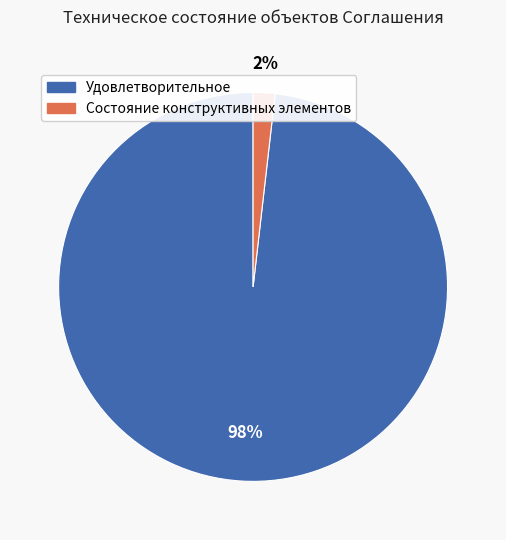

Which slice is the largest?

Удовлетворительное